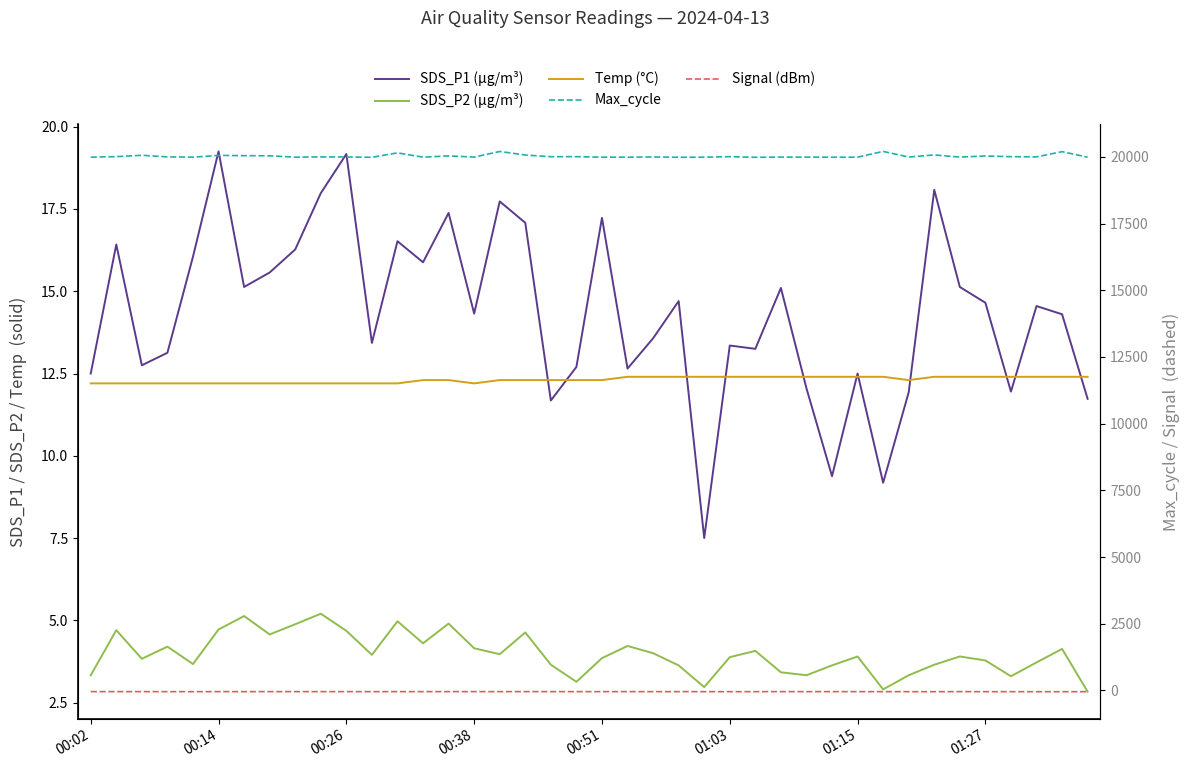

Reading right to left, list all the values displayed in this chart.

SDS_P1 (µg/m³): 11.7	14.3	14.6	11.9	14.7	15.1	18.1	11.9	9.2	12.5	9.4	12.1	15.1	13.2	13.3	7.5	14.7	13.6	12.7	17.2	12.7	11.7	17.1	17.7	14.3	17.4	15.9	16.5	13.4	19.2	18.0	16.3	15.6	15.1	19.2	16.1	13.1	12.8	16.4	12.5
SDS_P2 (µg/m³): 2.8	4.1	3.7	3.3	3.8	3.9	3.6	3.3	2.9	3.9	3.6	3.3	3.4	4.1	3.9	3.0	3.6	4.0	4.2	3.9	3.1	3.6	4.6	4.0	4.2	4.9	4.3	5.0	4.0	4.7	5.2	4.9	4.6	5.1	4.7	3.7	4.2	3.8	4.7	3.3
Temp (°C): 12.4	12.4	12.4	12.4	12.4	12.4	12.4	12.3	12.4	12.4	12.4	12.4	12.4	12.4	12.4	12.4	12.4	12.4	12.4	12.3	12.3	12.3	12.3	12.3	12.2	12.3	12.3	12.2	12.2	12.2	12.2	12.2	12.2	12.2	12.2	12.2	12.2	12.2	12.2	12.2
Max_cycle: 19990.0	20198.0	20001.0	20010.0	20035.0	19993.0	20074.0	19996.0	20207.0	19990.0	19990.0	19993.0	19993.0	19986.0	20010.0	19990.0	19987.0	19998.0	19990.0	19991.0	20010.0	20008.0	20071.0	20204.0	19994.0	20039.0	19990.0	20152.0	19986.0	19997.0	20001.0	19990.0	20042.0	20047.0	20058.0	19990.0	20002.0	20061.0	20010.0	19992.0
Signal (dBm): -46.0	-47.0	-47.0	-46.0	-46.0	-44.0	-47.0	-46.0	-45.0	-45.0	-44.0	-45.0	-44.0	-45.0	-46.0	-45.0	-44.0	-45.0	-44.0	-45.0	-44.0	-44.0	-44.0	-44.0	-44.0	-44.0	-44.0	-44.0	-45.0	-44.0	-44.0	-44.0	-44.0	-44.0	-44.0	-46.0	-45.0	-44.0	-44.0	-44.0